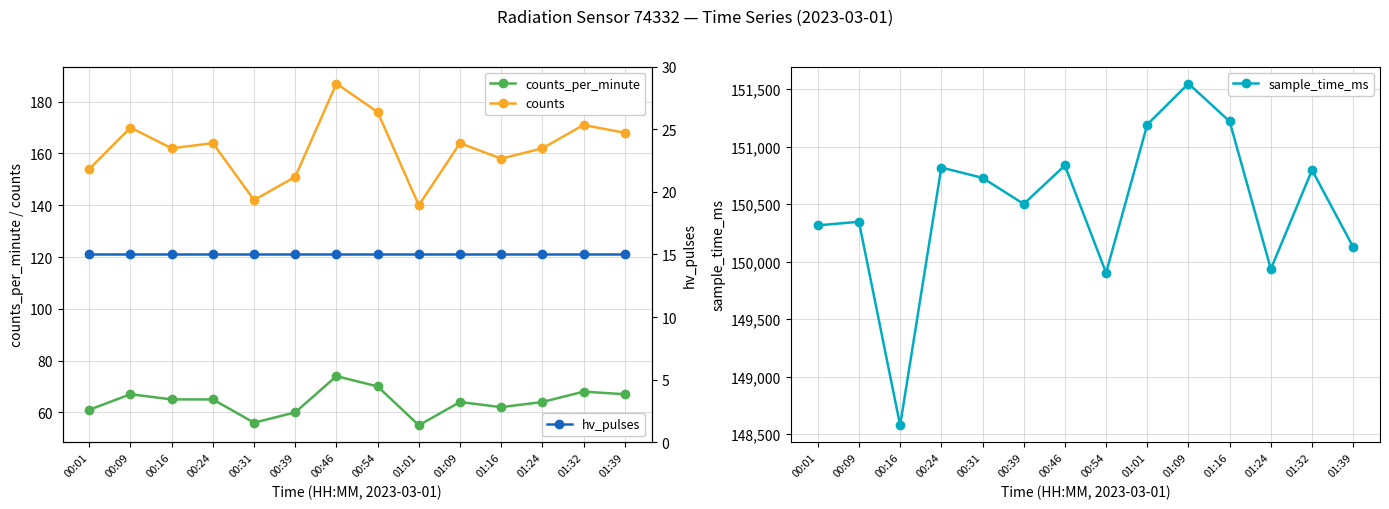

Is it true that counts equals 115 at 00:09?

False